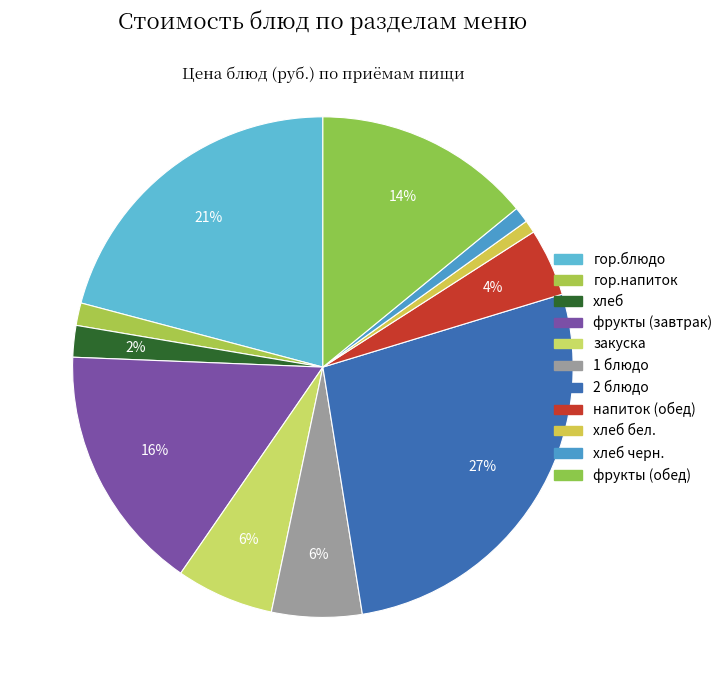

How many slices are in this pie chart?

11